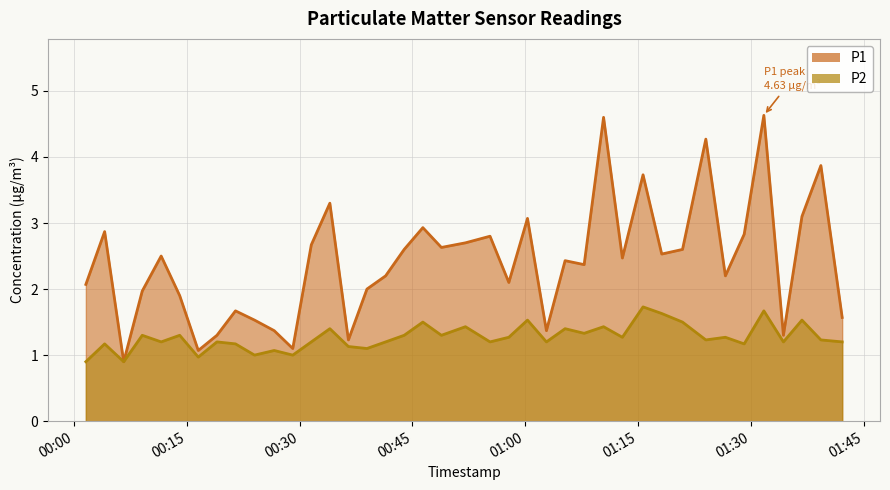

At which category does P1 reach its first local valley?

2023-04-03T00:06:36